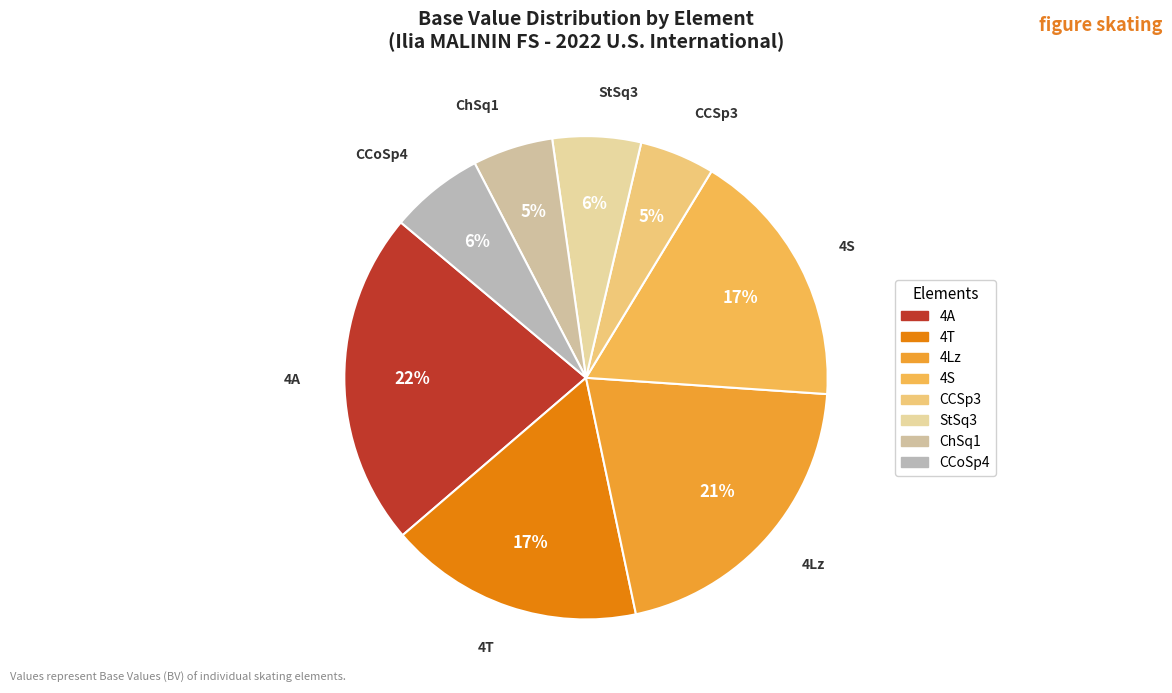

Which slice is the largest?

4A